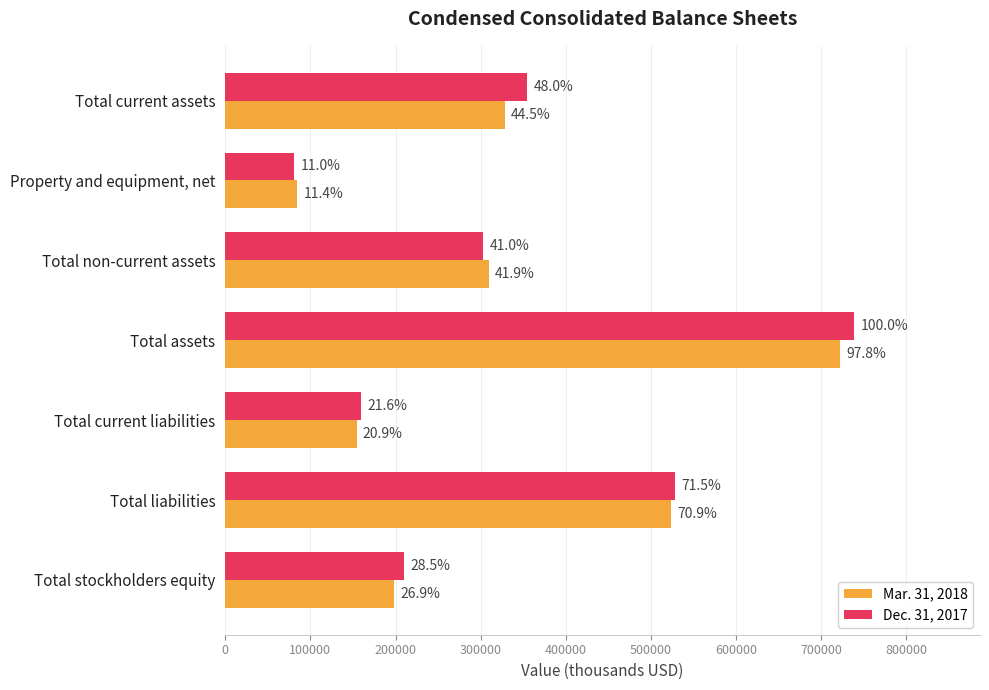

Rank the series by their average value, from highest to lowest.

Dec. 31, 2017, Mar. 31, 2018